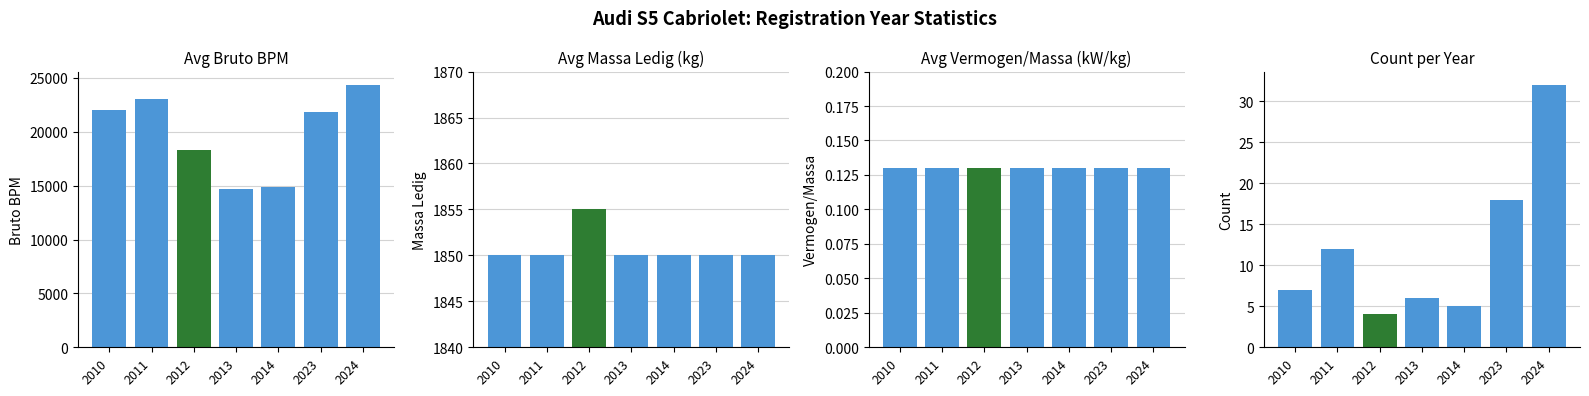

Reading left to right, extract all data points from this chart.

avg_bruto_bpm: 22043.0	23059.0	18302.0	14682.0	14870.0	21838.0	24379.0
avg_massa_ledig: 1850.0	1850.0	1855.0	1850.0	1850.0	1850.0	1850.0
avg_vermogen_massarijklaar: 0.1	0.1	0.1	0.1	0.1	0.1	0.1
count: 7.0	12.0	4.0	6.0	5.0	18.0	32.0